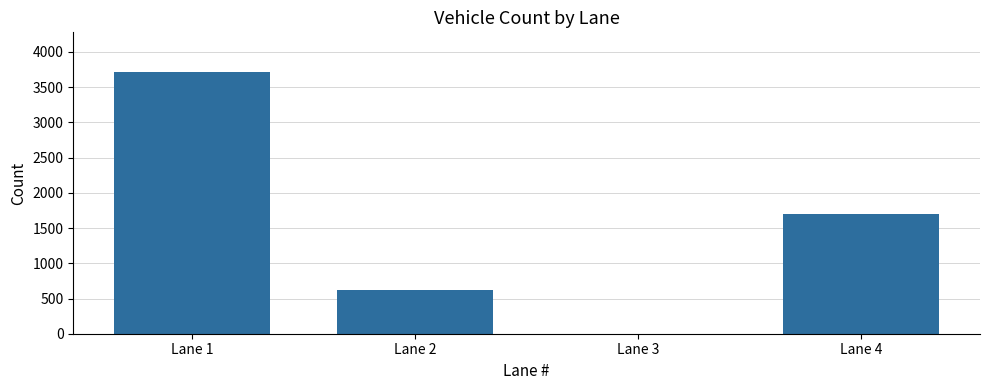

The value at Lane 3 is 0. True or false?

True